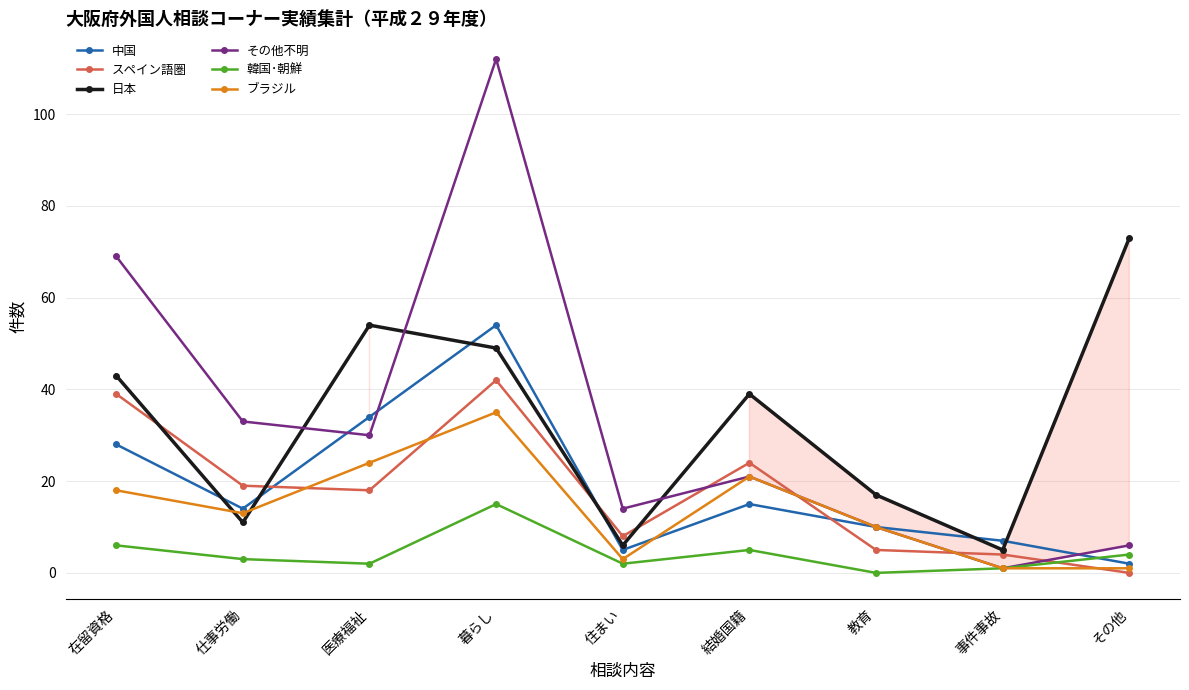

What are all the series names shown in the legend?

中国, スペイン語圏, 日本, その他不明, 韓国･朝鮮, ブラジル